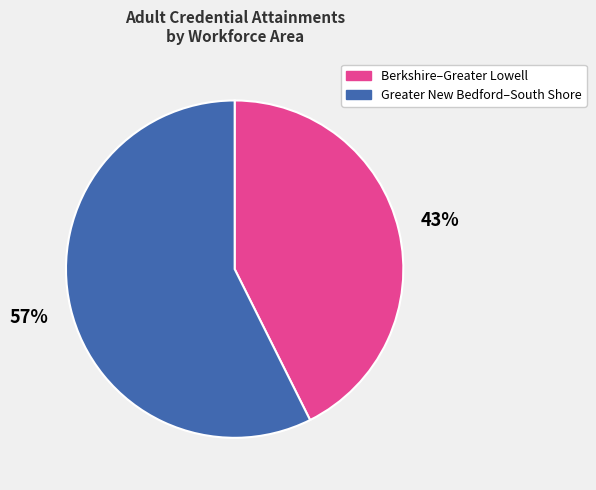

Count the number of slices in the pie.

2